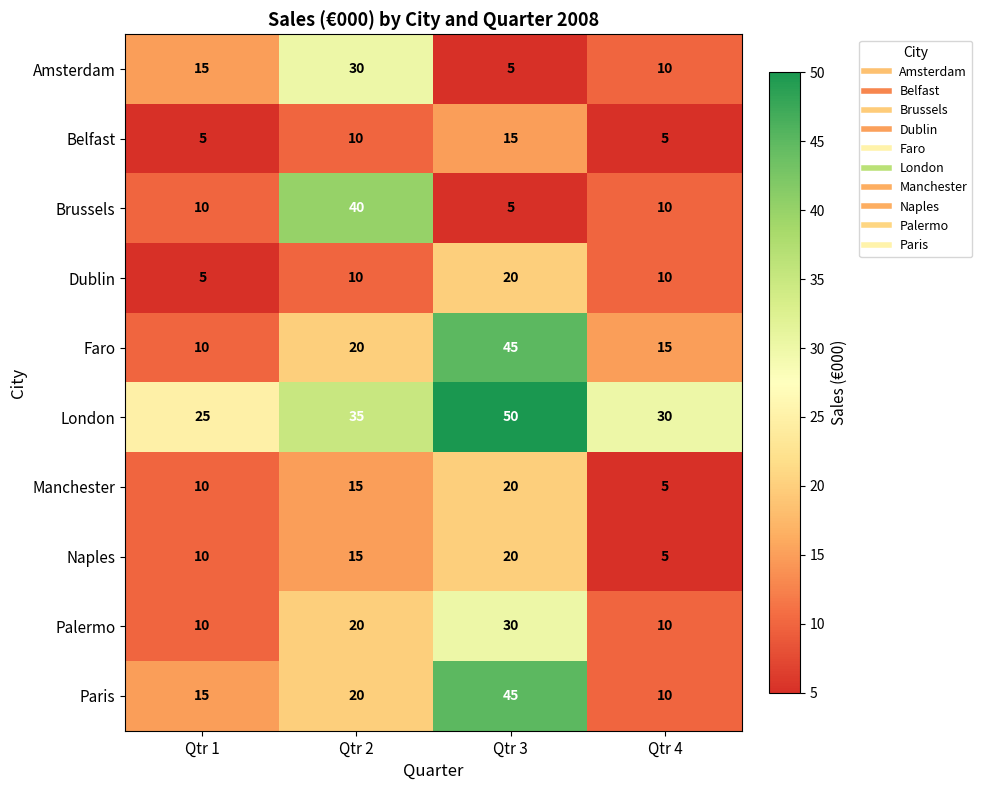

What is the highest value of the Faro series?

45